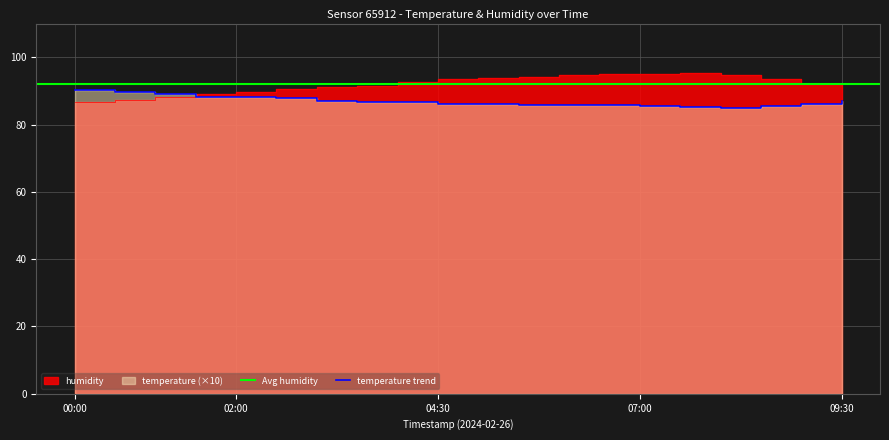

What is the difference between the maximum and minimum values in the temperature series?

5.3